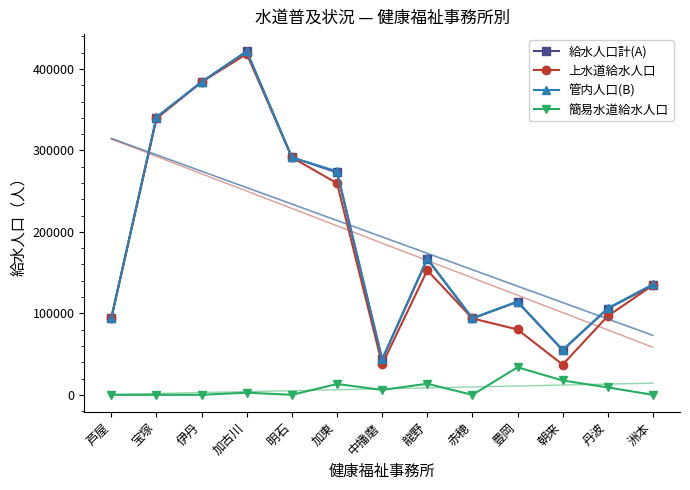

What is the maximum value for 管内人口(B)?

421687